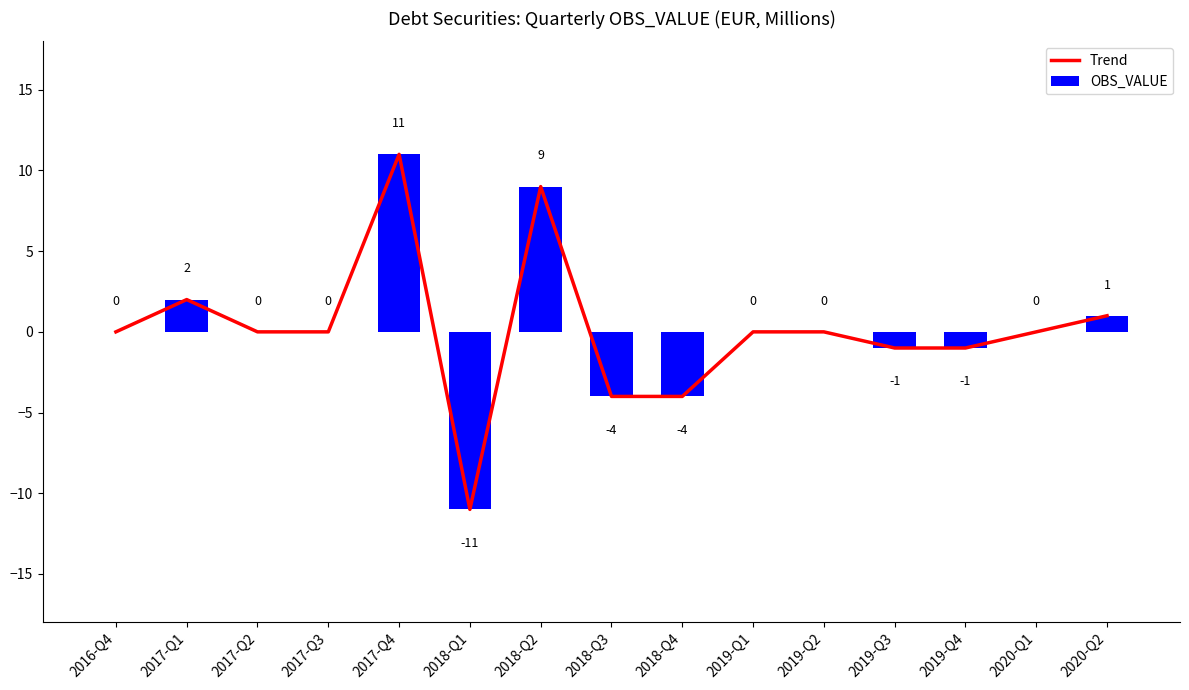

At which category is the sum across all series the highest?

2017-Q4